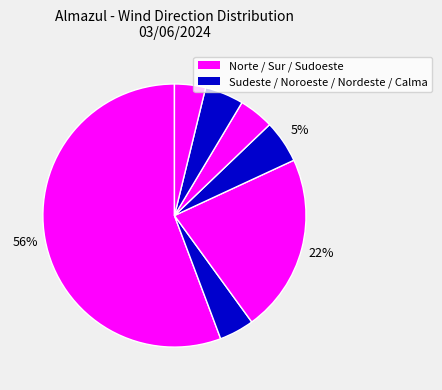

Count the number of slices in the pie.

7